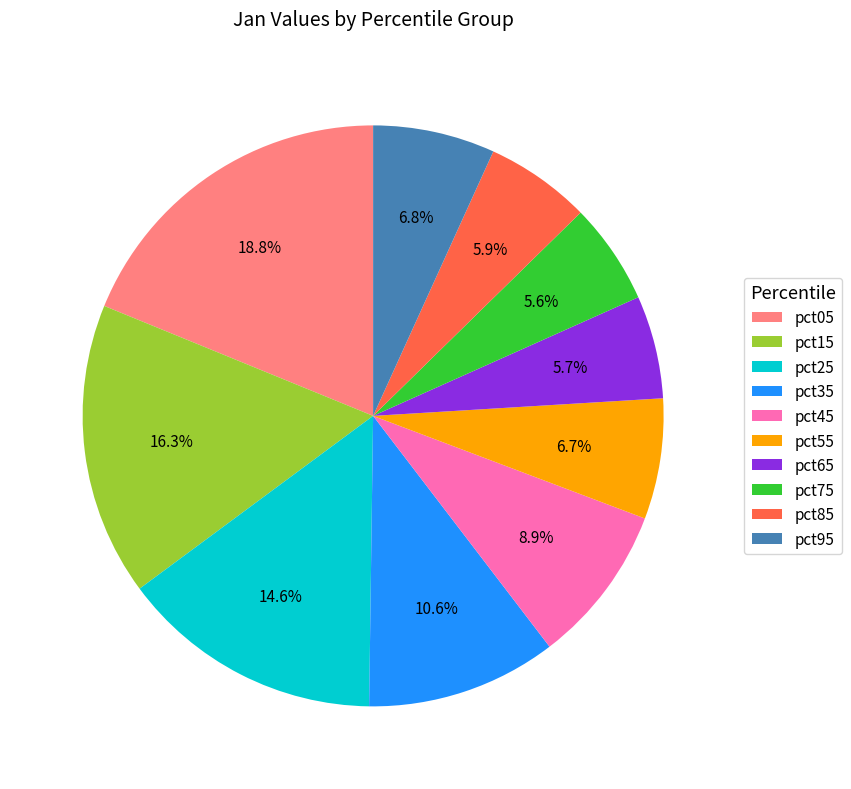

Is the sum of pct45 and pct05 greater than half?

No